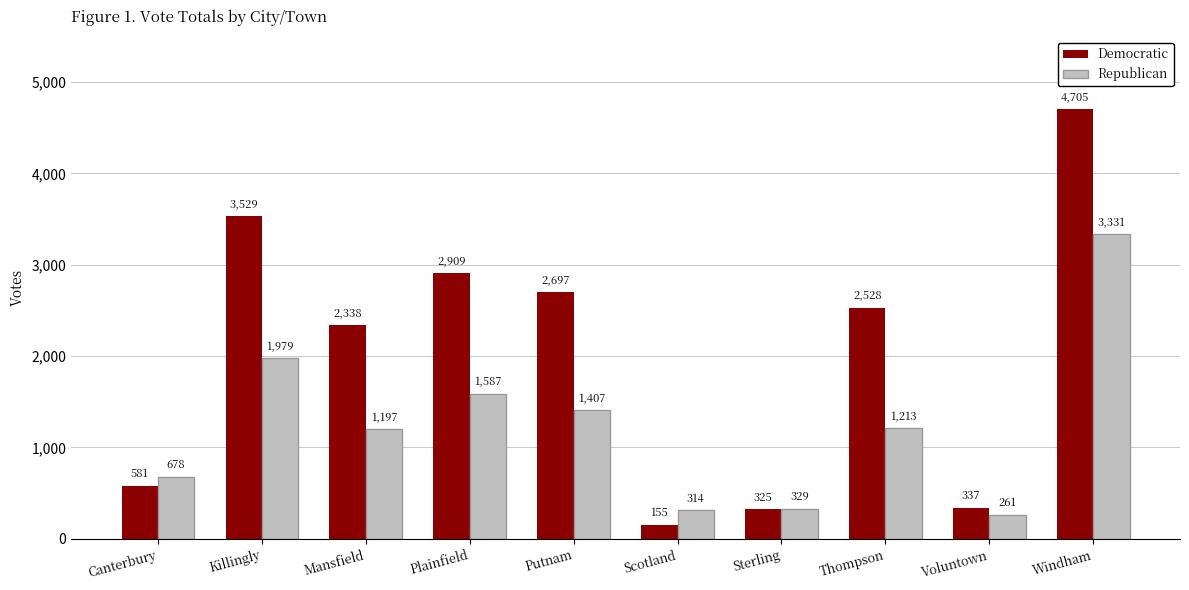

What is the total value across all series at Putnam?

4104